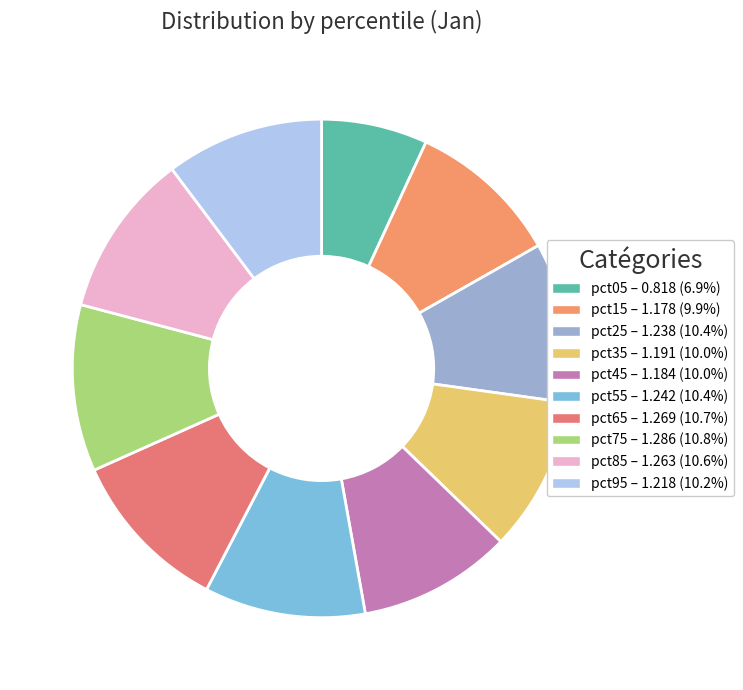

Between pct95 and pct65, which is larger?

pct65